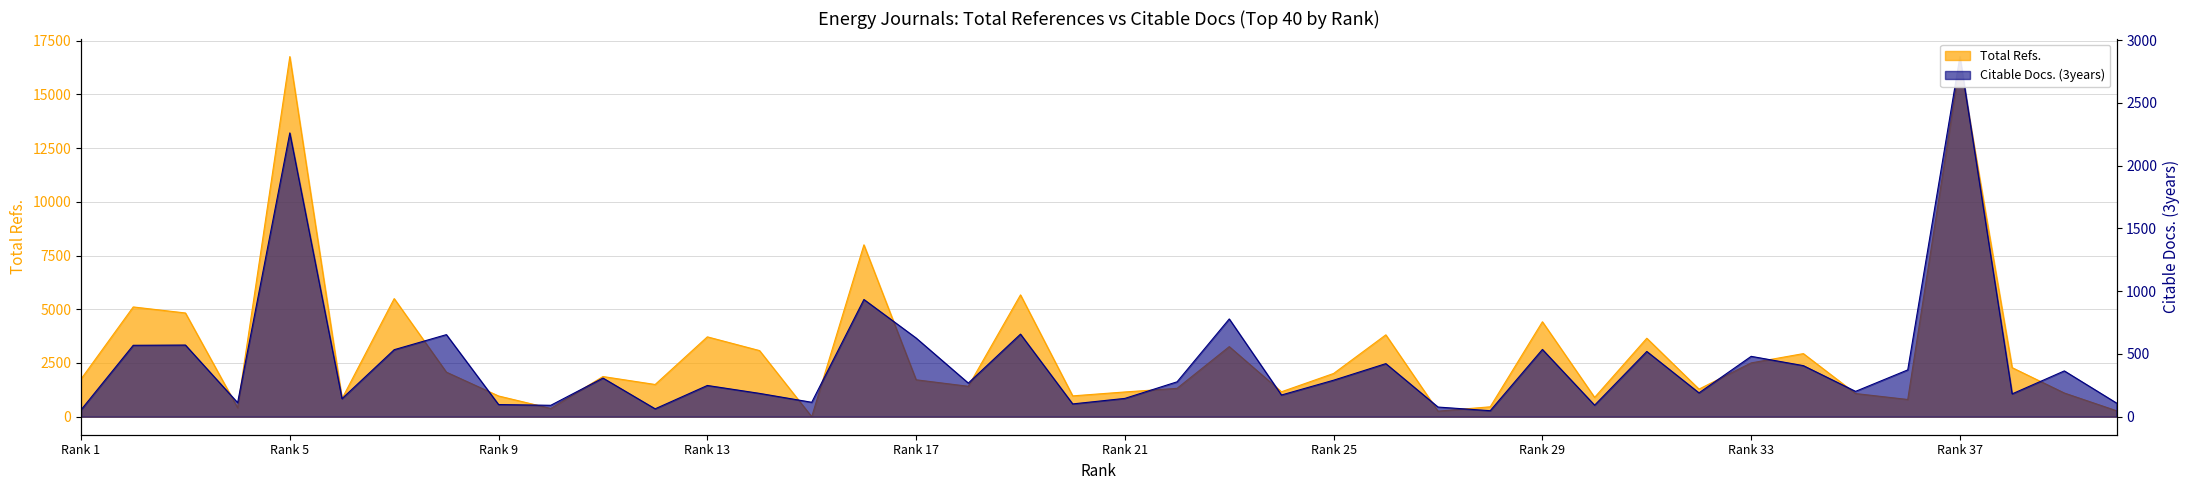

Reading left to right, transcribe all the data shown in this chart.

Total Refs.: 1754	5109	4828	417	16760	841	5497	2074	965	384	1870	1500	3717	3078	0	7999	1719	1416	5670	970	1152	1321	3262	1161	2014	3811	259	462	4419	899	3653	1285	2505	2937	1079	802	16464	2284	1103	278
Citable Docs. (3years): 55	569	571	112	2261	144	534	654	97	91	308	63	249	186	115	934	627	268	658	102	146	278	779	173	291	423	77	48	536	92	520	190	481	407	202	373	2869	182	365	109